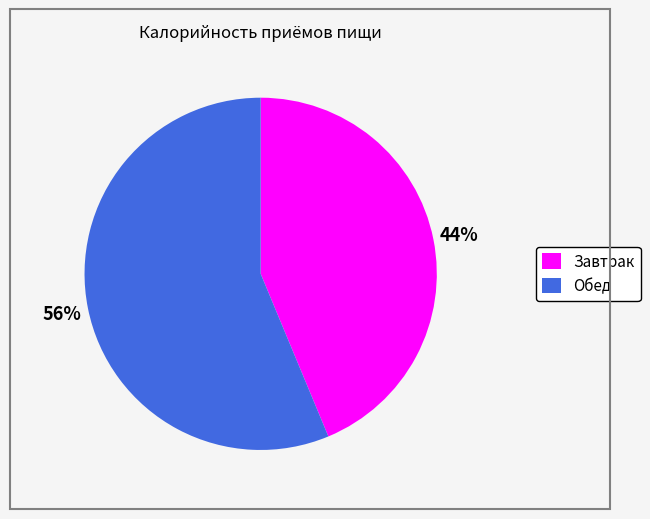

To the nearest percent, what is the average slice percentage?

50%